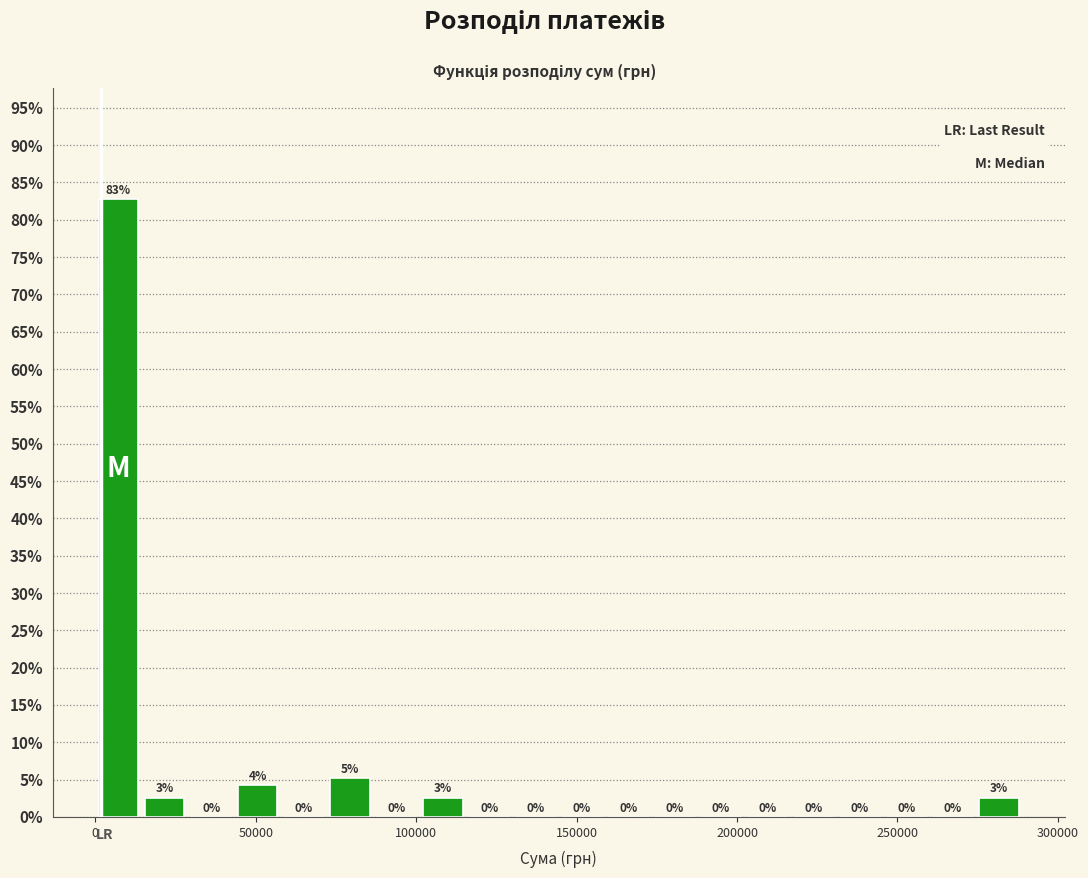

Around what value on the x-axis is the tallest bar? Give the approximate position of its centre, as read against the axis.

5000